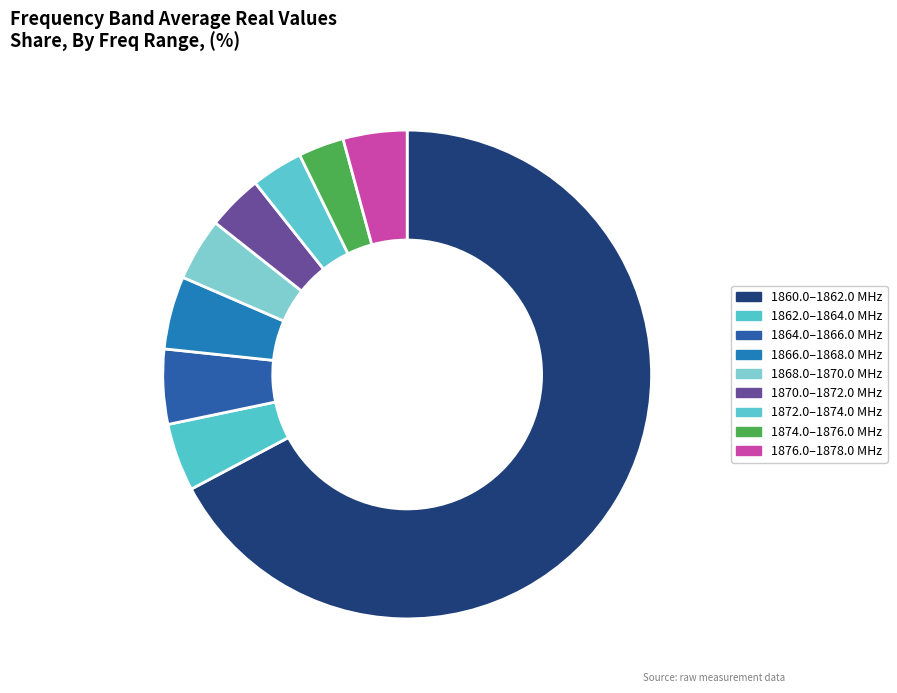

How many slices are in this pie chart?

9